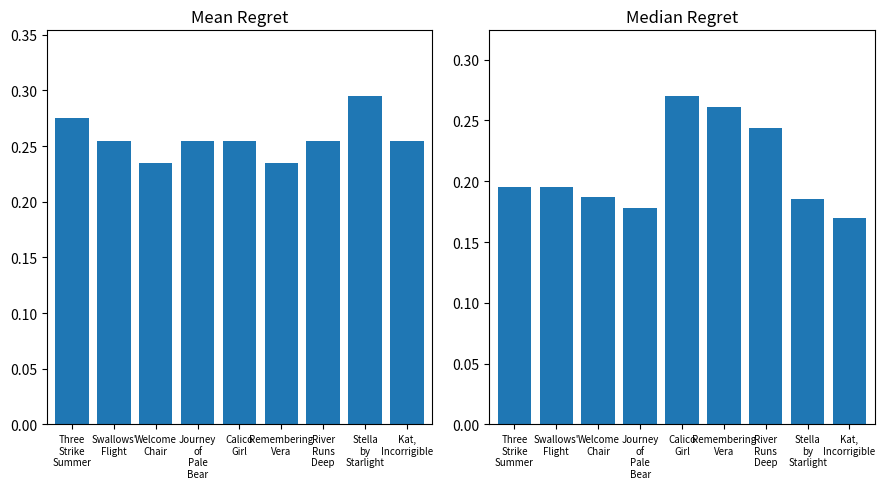

What position from the right is Calico
Girl?

5